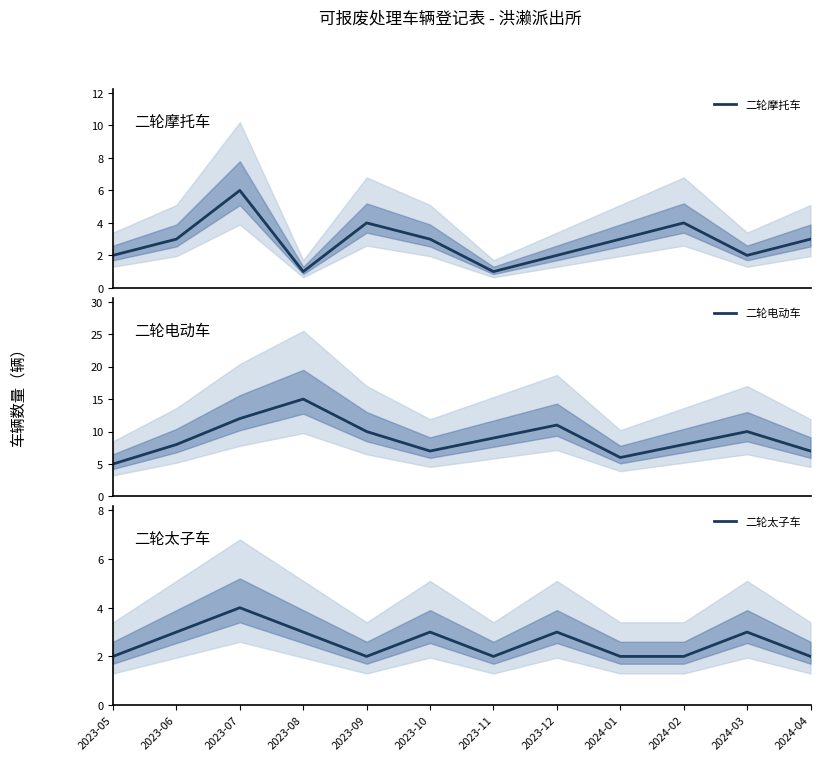

Count the number of categories in the chart.

12